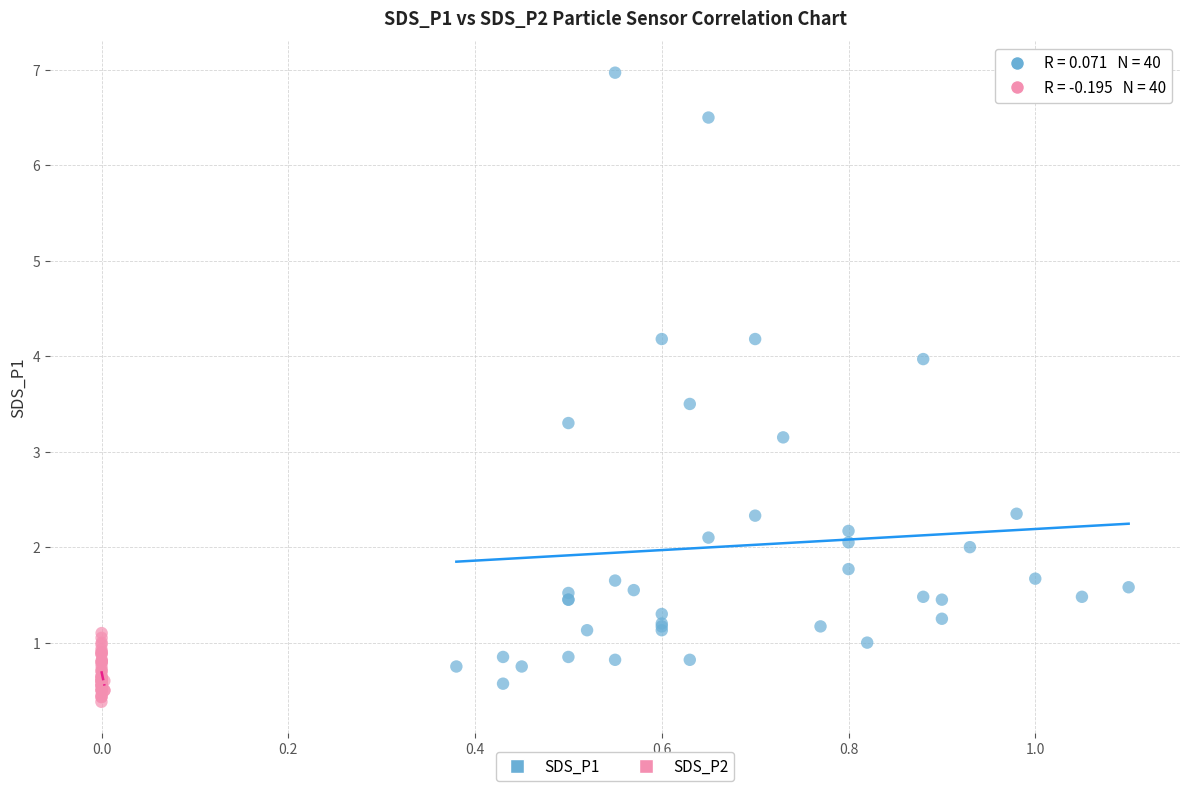

Which series has the widest spread of Y values?

SDS_P1